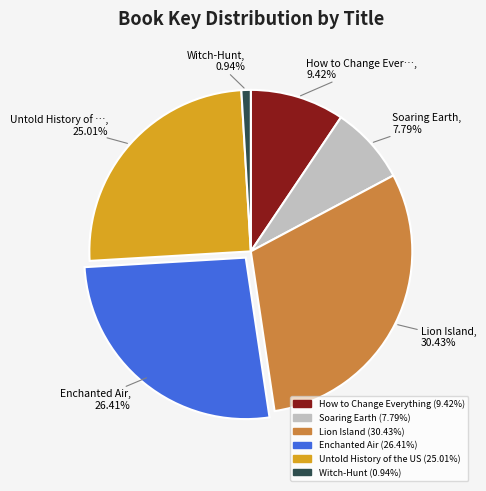

How much of the chart is everything except Untold History of the US?

75.0%